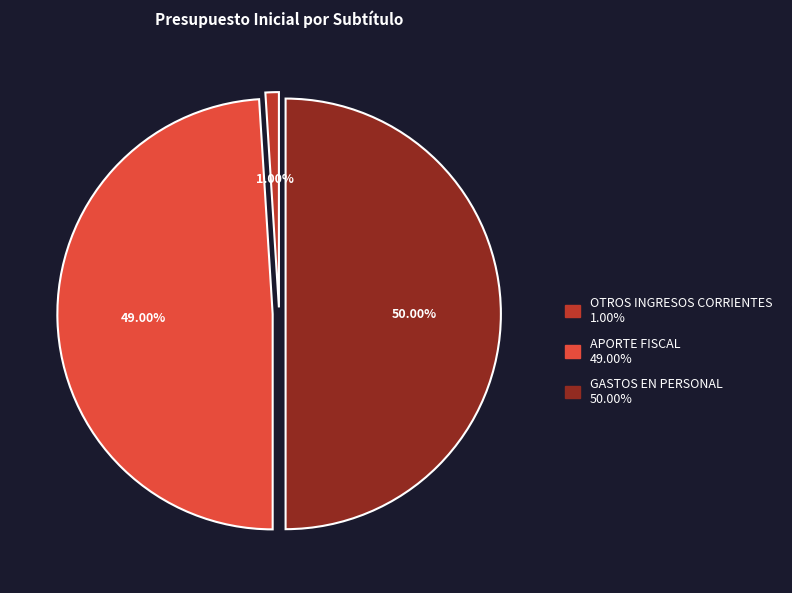

To the nearest percent, what percentage of the pie is APORTE FISCAL?

49%